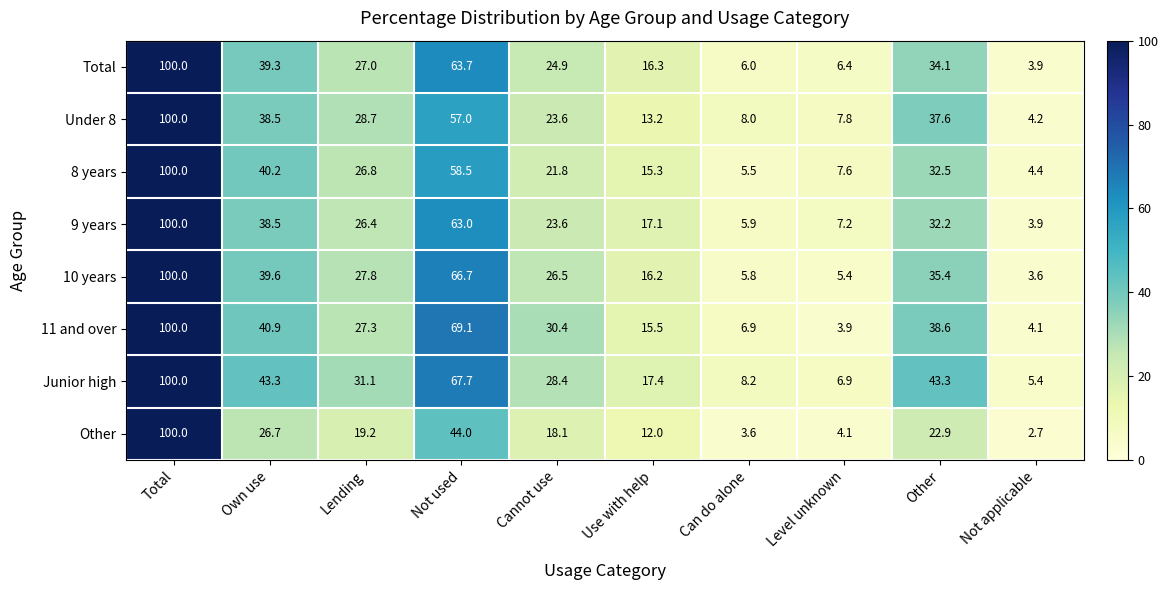

What is the maximum value shown in the chart?

100.0